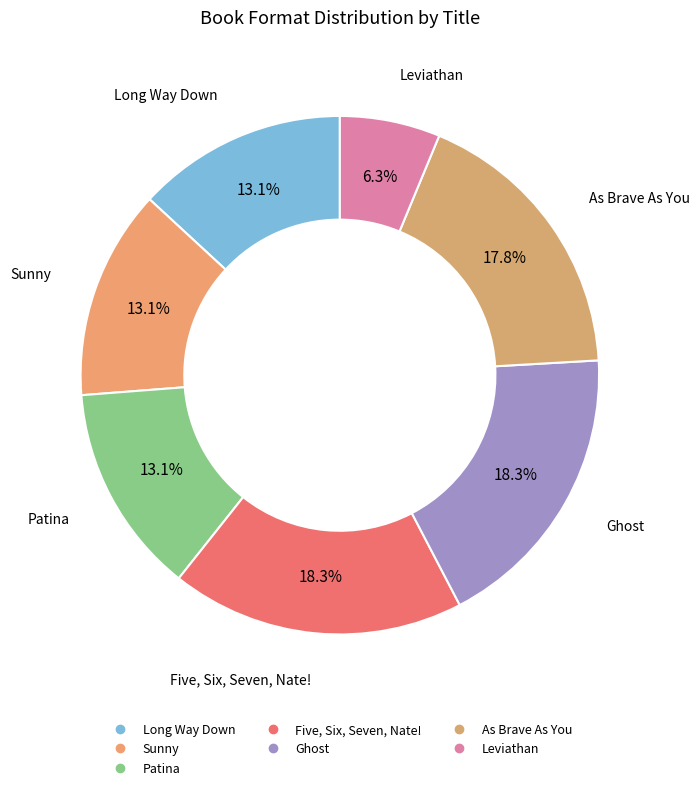

Which category has the biggest portion of the pie?

Five, Six, Seven, Nate!